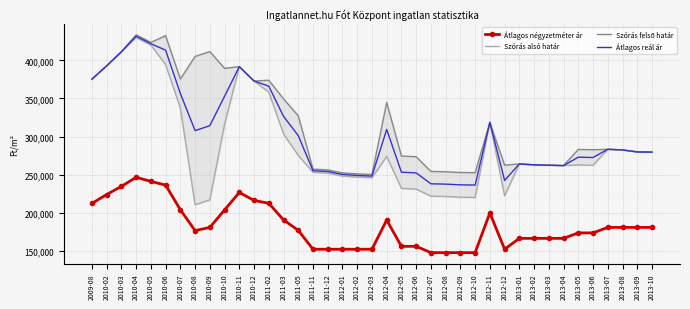

At which label does Szórás felső határ reach its minimum?

2012-03